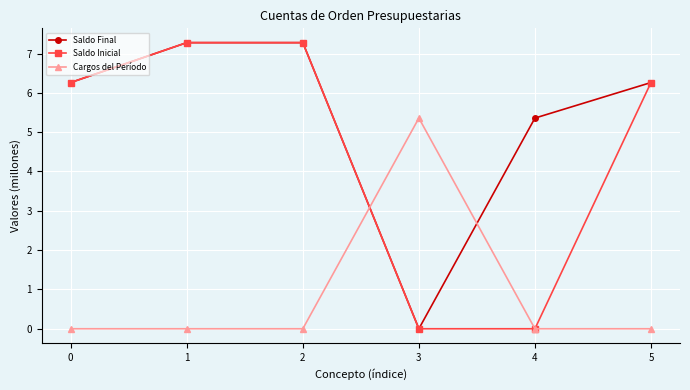

How many values in the Saldo Final series are below 6?

2